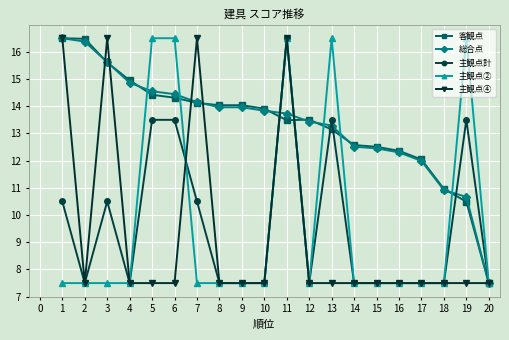

What is the smallest value displayed?

7.5